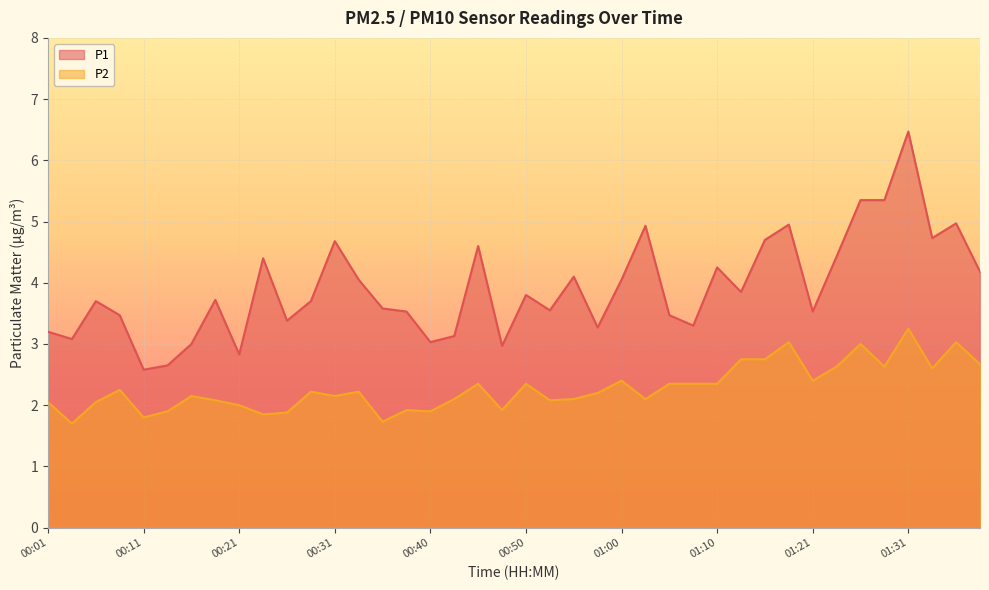

What is the value of the P1 point at the 16th from the left?

3.5